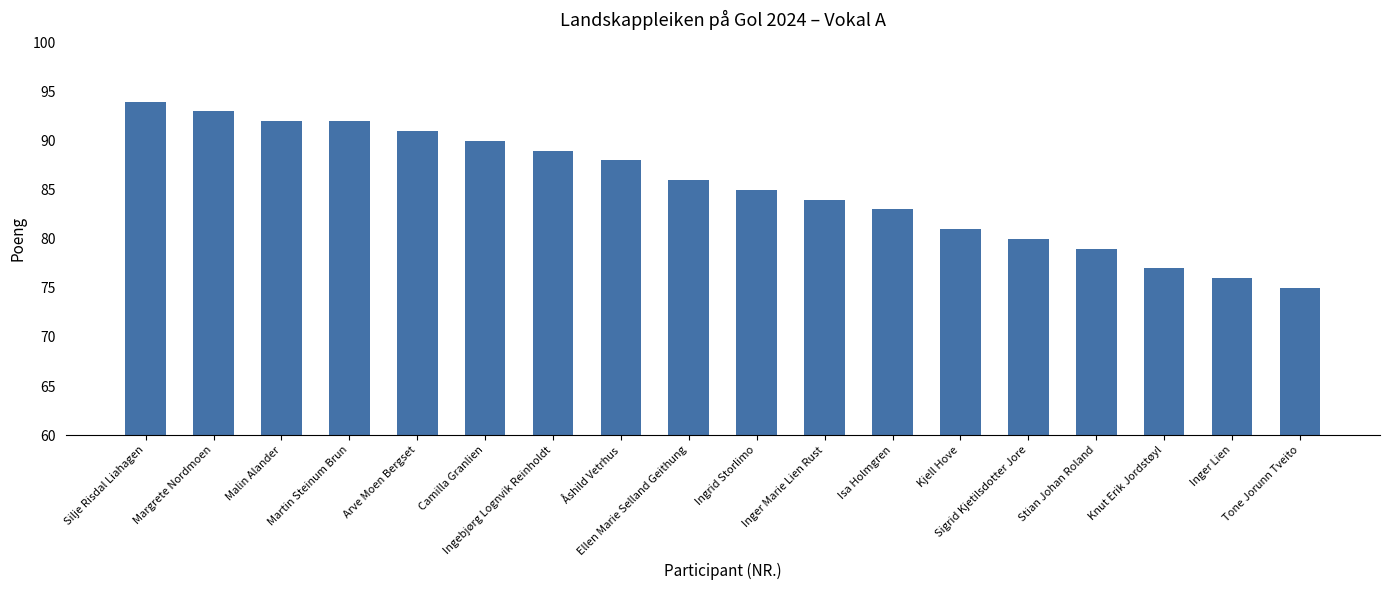

What is the approximate value at Camilla Granlien, to the nearest 10?

90